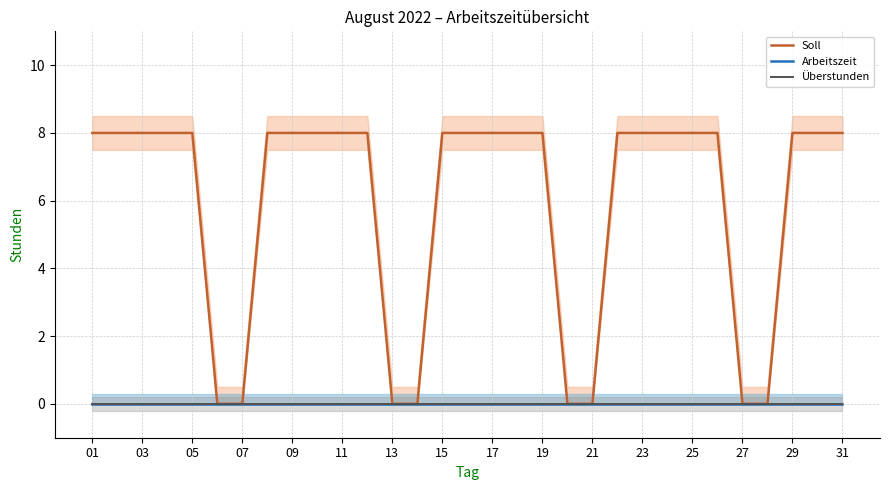

Which series changed the most between 13 and 19?

Soll